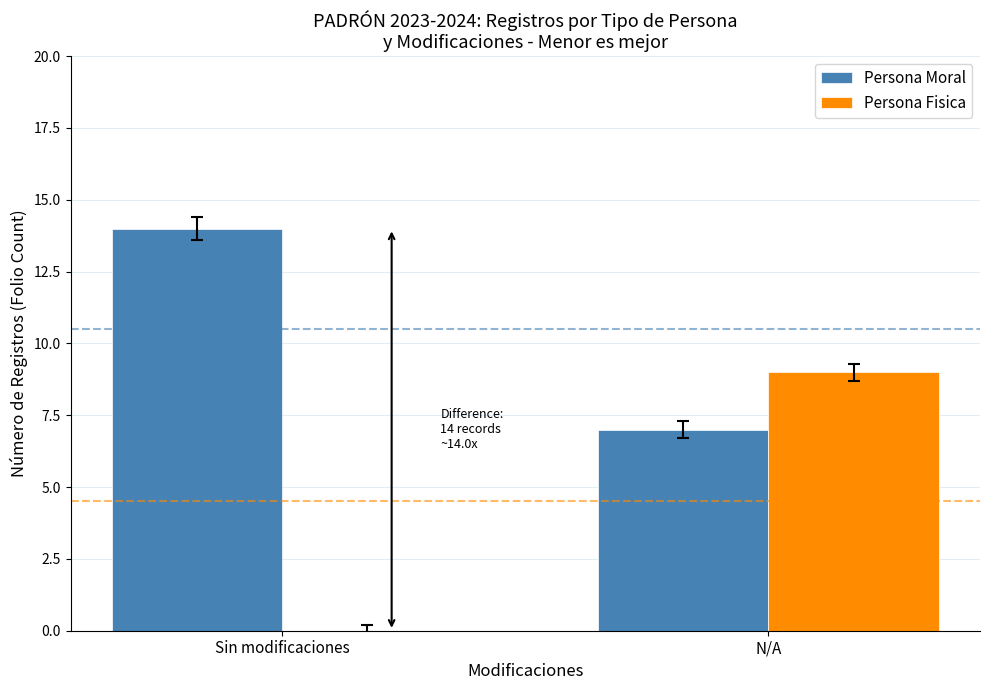

Is the value of Persona Moral at N/A greater than the value of Persona Fisica at Sin modificaciones?

Yes